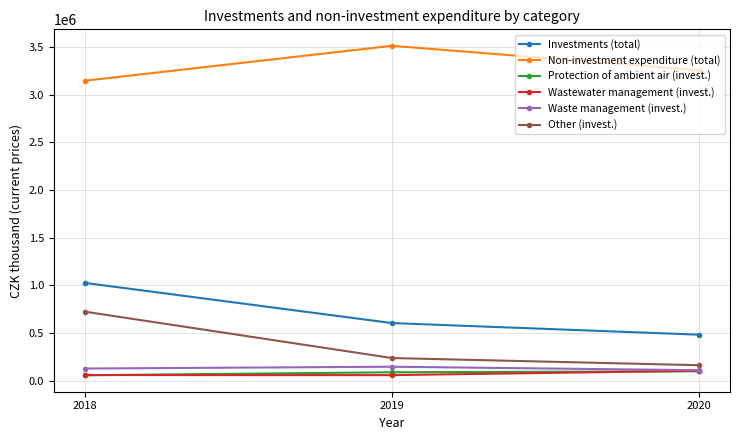

Which series has the largest total across all categories?

Non-investment expenditure (total)